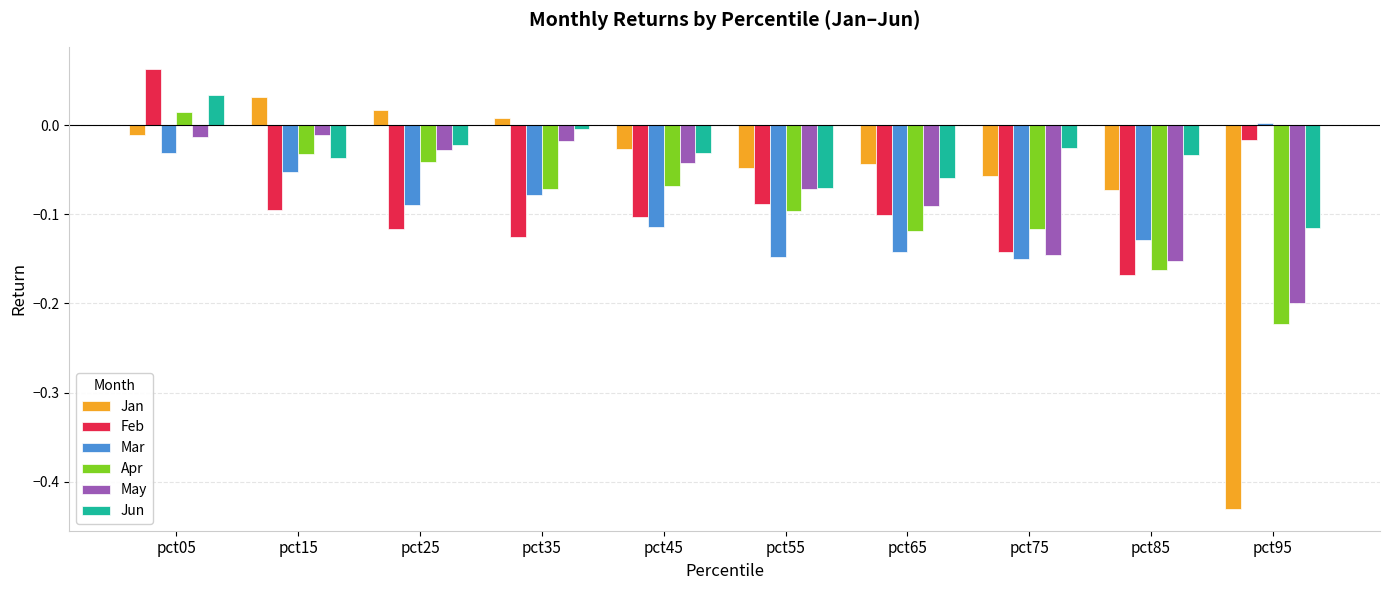

Between pct45 and pct85, which series saw the biggest shift?

May